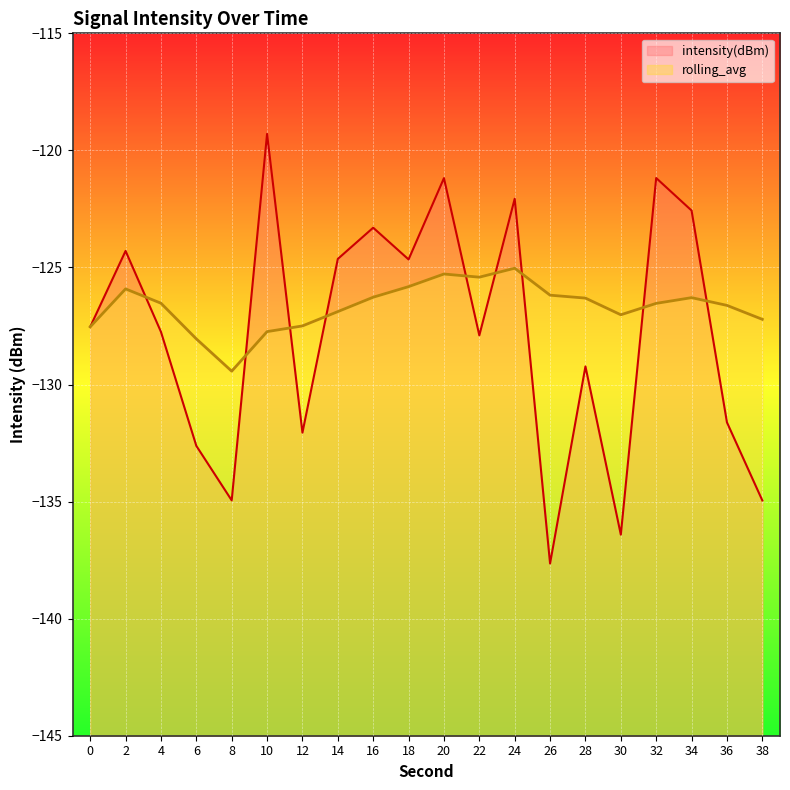

At 0, list the series in order from smallest to largest.

intensity(dBm), rolling_avg